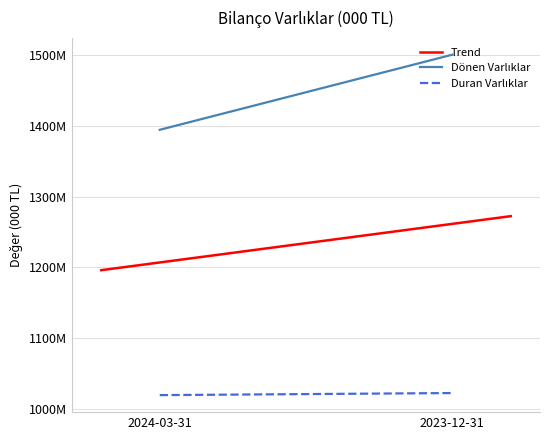

What is the difference between the Dönen Varlıklar values at 2023-12-31 and 2024-03-31?

106179965